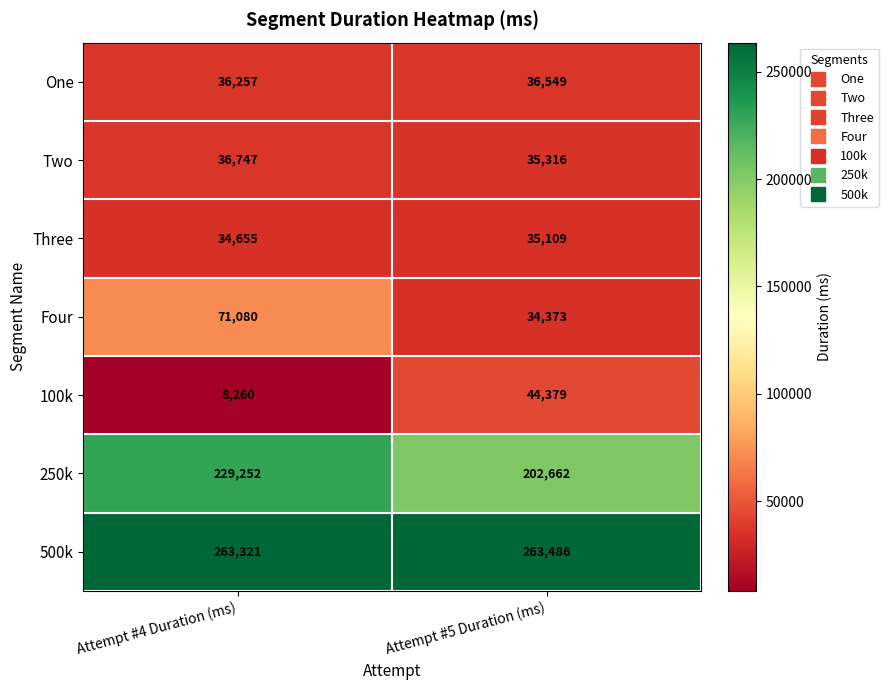

List the series in order of their peak value, lowest first.

Three, One, Two, 100k, Four, 250k, 500k